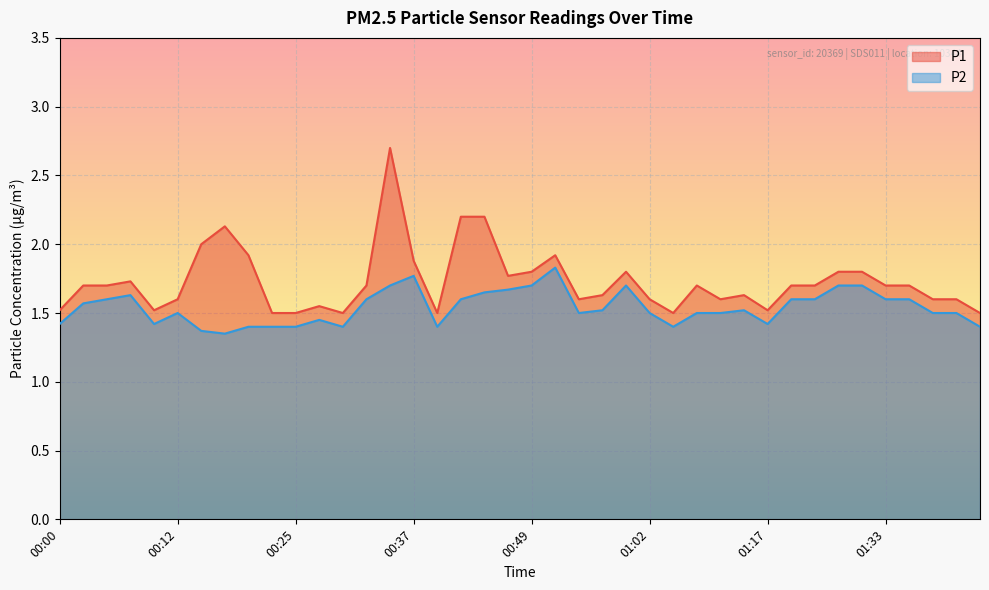

In P2, how many points are higher than both neighbors (excluding endpoints)?

7